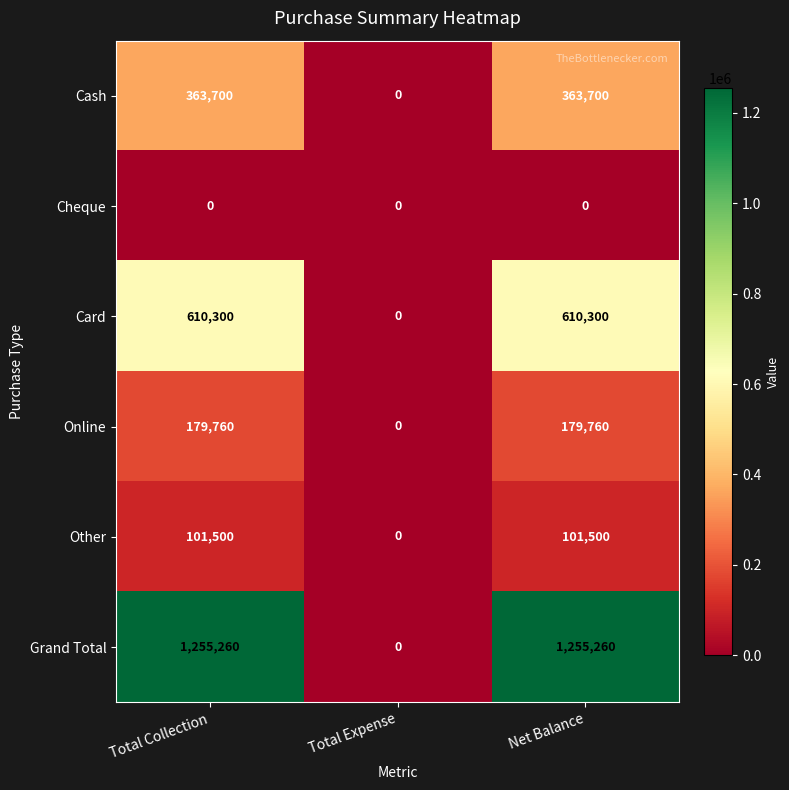

Reading right to left, what are all the values shown in this chart?

Cash: Net Balance=363700	Total Expense=0	Total Collection=363700
Cheque: Net Balance=0	Total Expense=0	Total Collection=0
Card: Net Balance=610300	Total Expense=0	Total Collection=610300
Online: Net Balance=179760	Total Expense=0	Total Collection=179760
Other: Net Balance=101500	Total Expense=0	Total Collection=101500
Grand Total: Net Balance=1255260	Total Expense=0	Total Collection=1255260